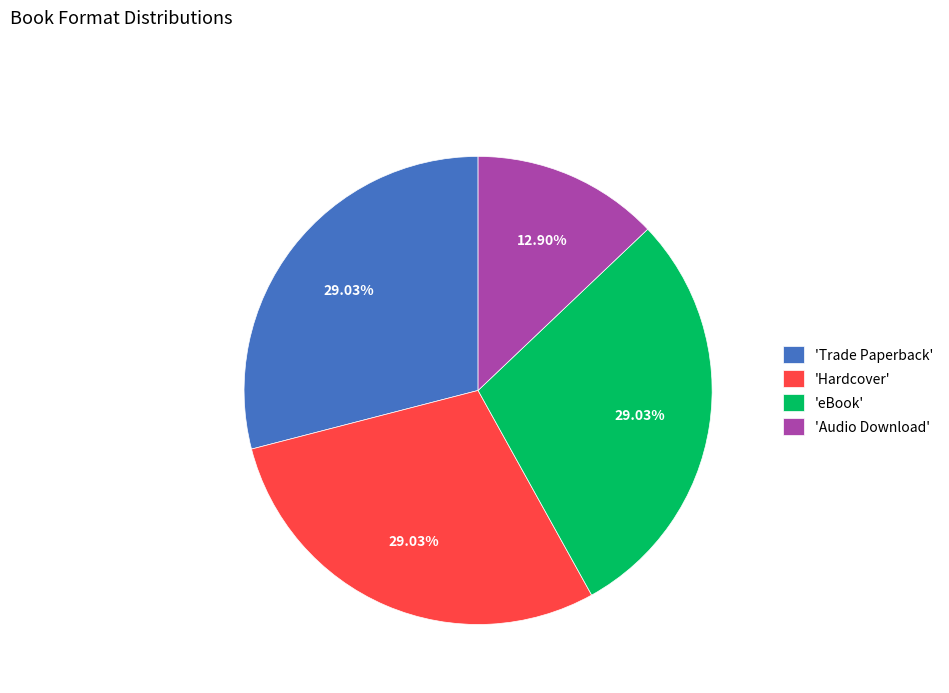

Which slice is the smallest?

'Audio Download'